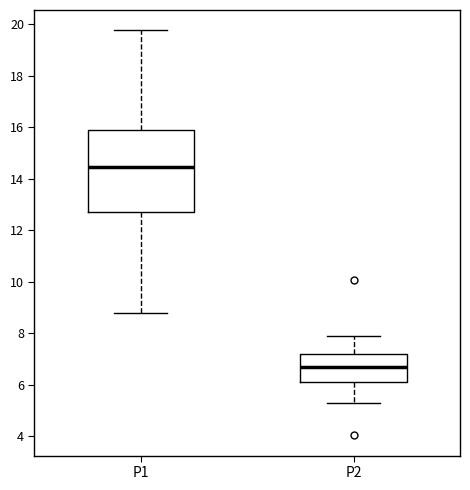

Reading left to right, read every box against the y-axis: the position of its median line, the range the box covers, and the ends of its whiskers. The values are not printed on the chart, so give them approximately, as read against the axis.

P1: median 14.4, box 12.8 to 15.8, whiskers 8.8 to 19.8
P2: median 6.6, box 6.2 to 7.2, whiskers 5.2 to 8.0